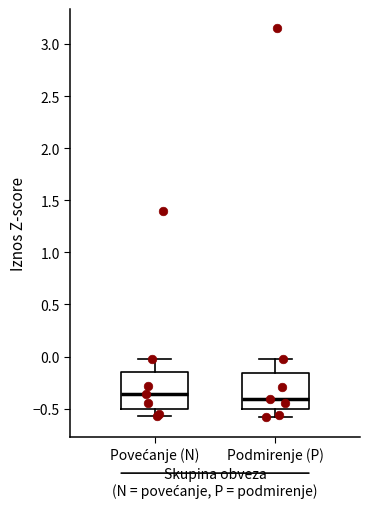

Reading left to right, transcribe this box plot: for each box, give where its median line is, the range the box spans, and where its two whiskers end, as read against the y-axis. The values are not printed on the chart, so give them approximately, as read against the axis.

Povećanje (N): median -0.35, box -0.50 to -0.15, whiskers -0.55 to 0.00
Podmirenje (P): median -0.40, box -0.50 to -0.15, whiskers -0.60 to 0.00